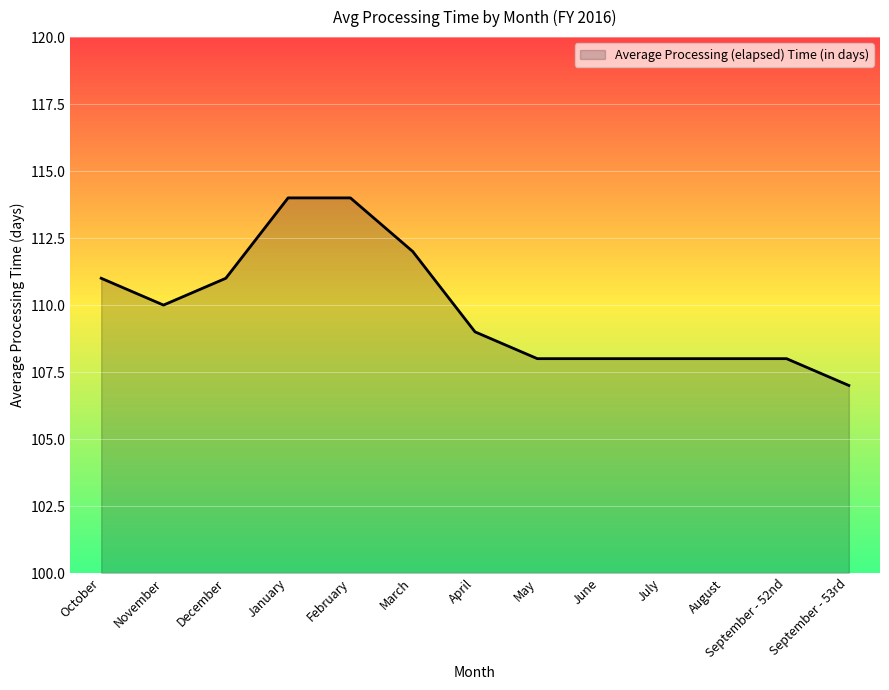

What position from the right is April?

7